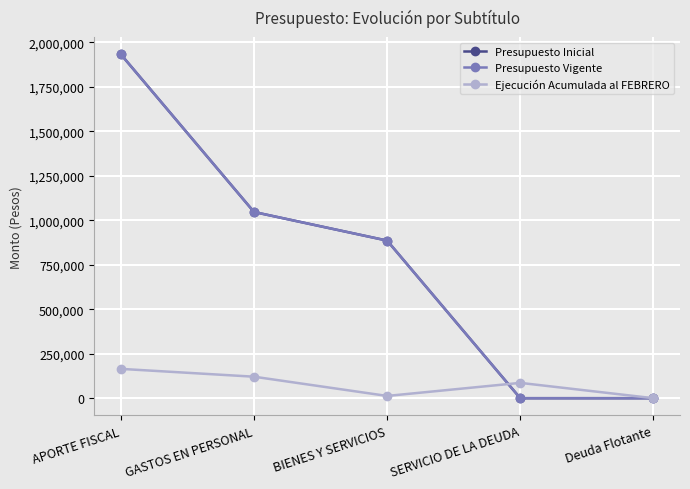

How many series are shown in this chart?

3